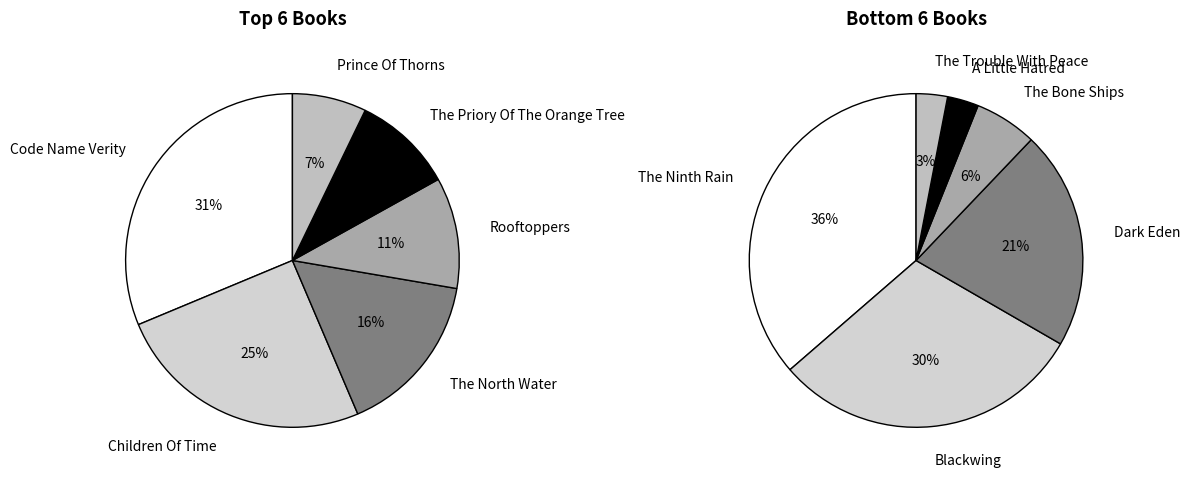

How many segments does this pie chart have?

12